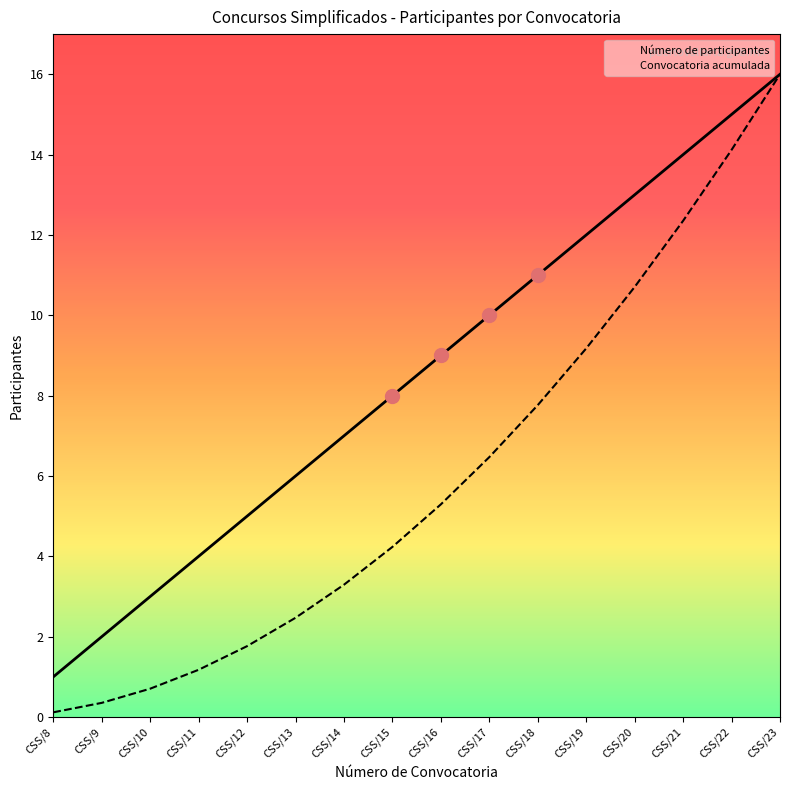

Rank the categories by Número de participantes value from highest to lowest.

CSS/23, CSS/22, CSS/21, CSS/20, CSS/19, CSS/18, CSS/17, CSS/16, CSS/15, CSS/14, CSS/13, CSS/12, CSS/11, CSS/10, CSS/9, CSS/8